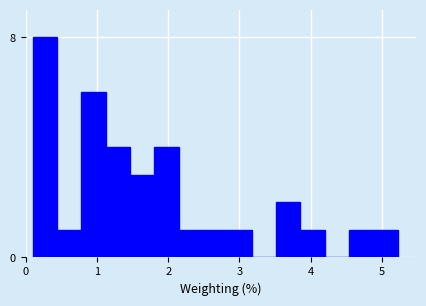

Read against the x-axis, roughly where is the centre of the tallest bar?

0.3